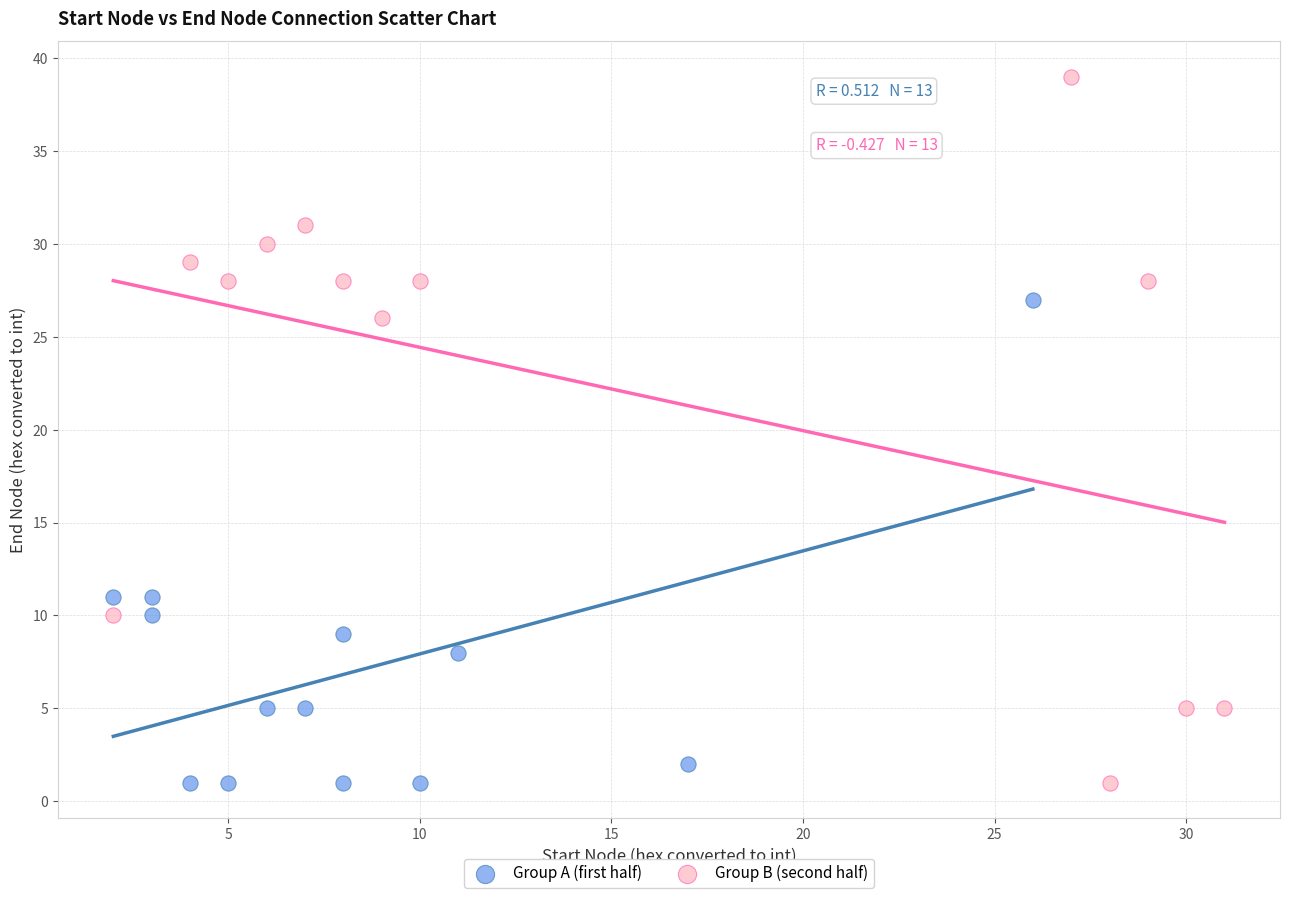

Which series contains the highest Y value?

Group B (second half)